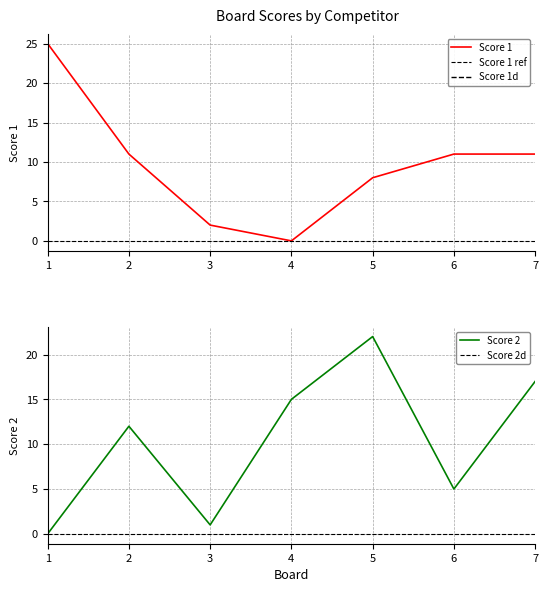

How many interior local peaks does the Score 2 series have?

2